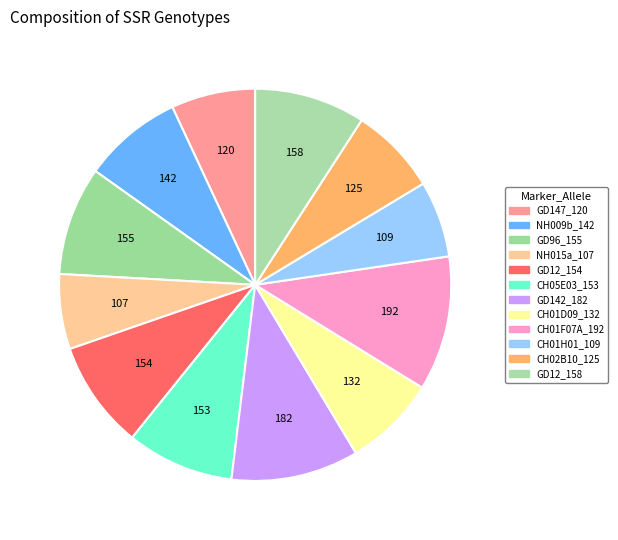

Between CH01H01_109 and CH01D09_132, which is larger?

CH01D09_132